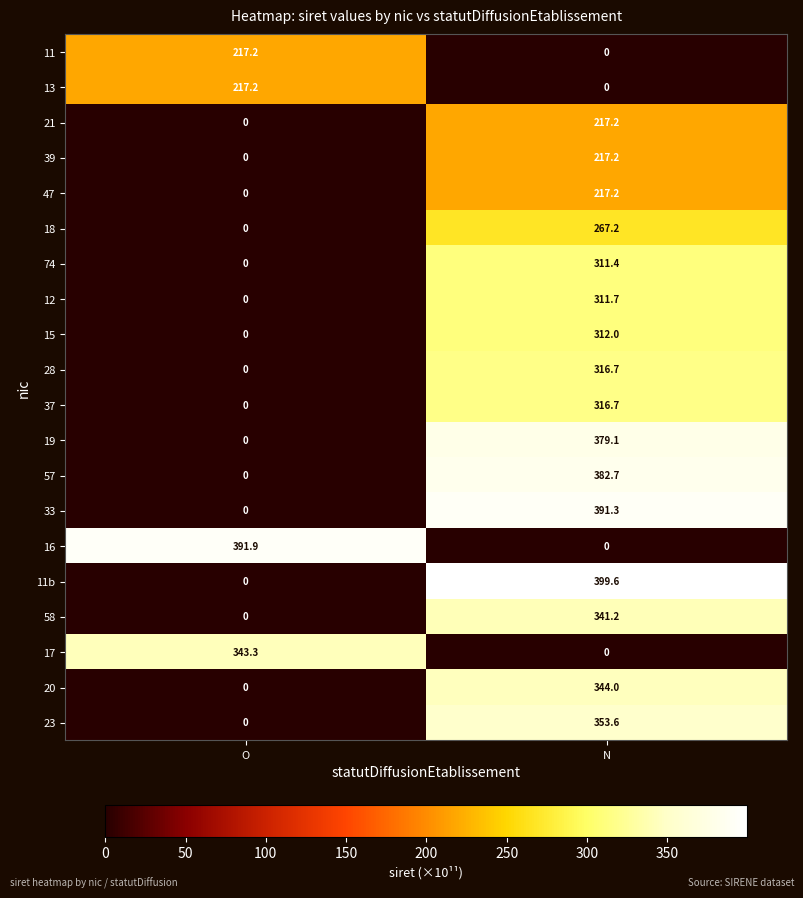

True or false: 74 has a value of 311.4 at N.

True